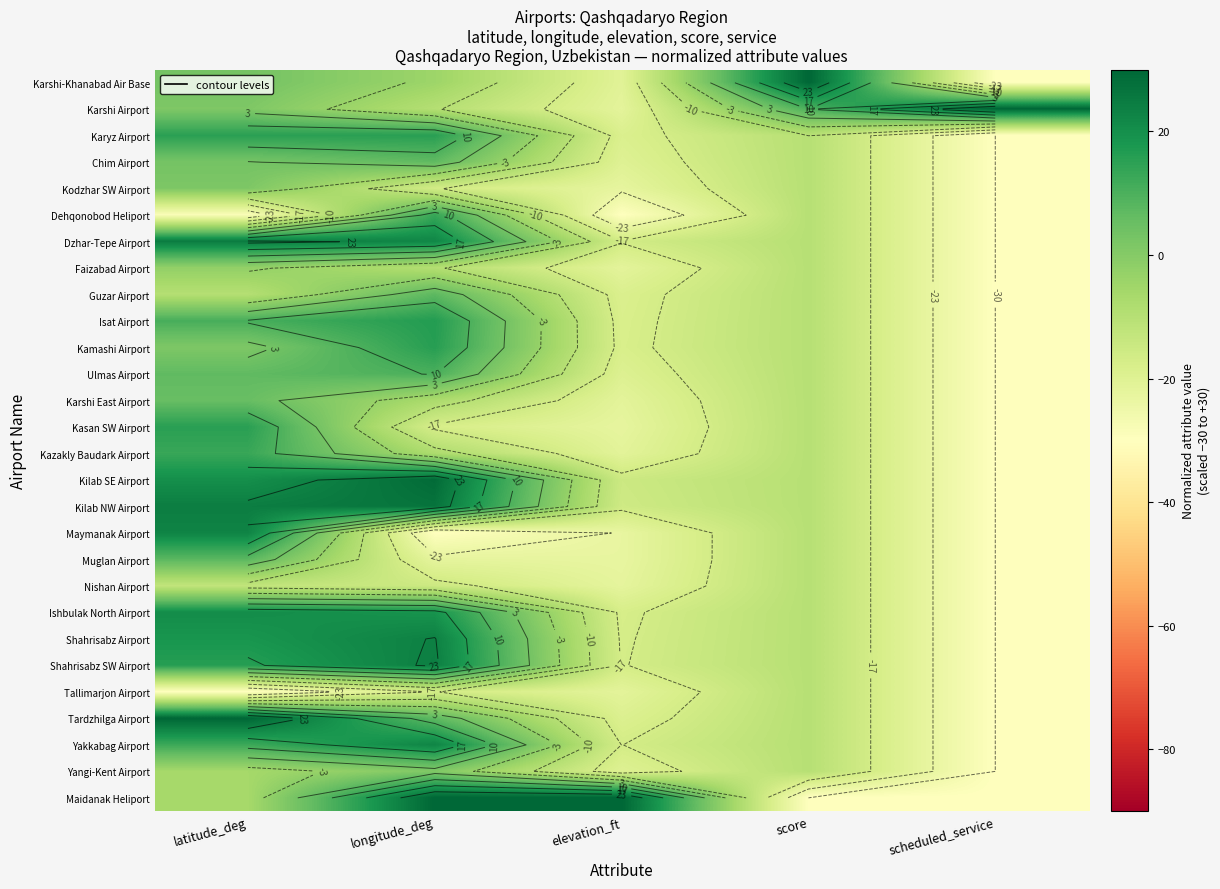

What is the maximum value shown in the chart?

30.0